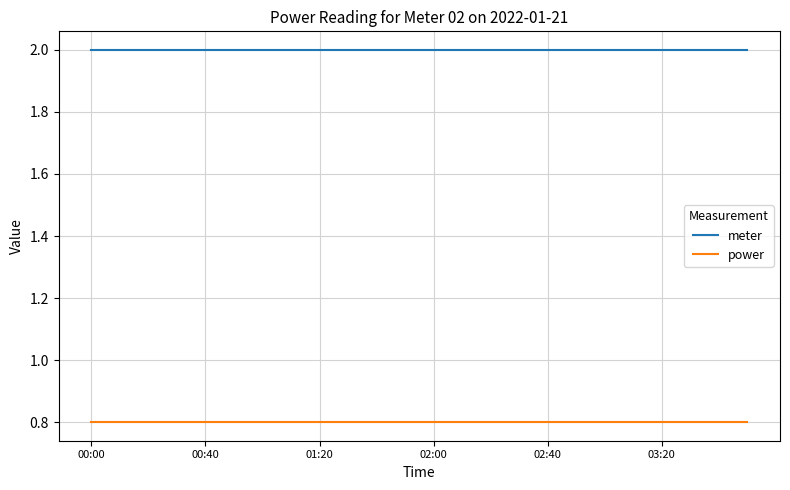

True or false: power and meter intersect in this chart.

False